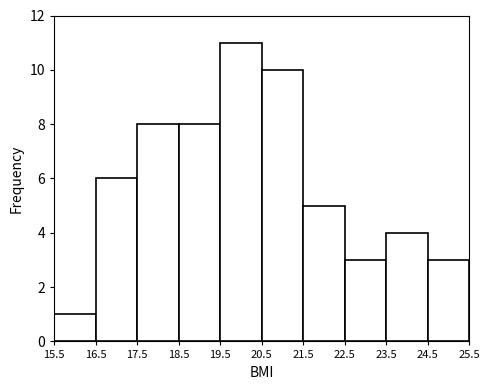

Reading left to right, transcribe this chart: for each bar, give the range it covers on the x-axis and its height. The values are not printed on the chart, so give them approximately, as read against the axis.

15.5 to 16.5: 1
16.5 to 17.5: 6
17.5 to 18.5: 8
18.5 to 19.5: 8
19.5 to 20.5: 11
20.5 to 21.5: 10
21.5 to 22.5: 5
22.5 to 23.5: 3
23.5 to 24.5: 4
24.5 to 25.5: 3